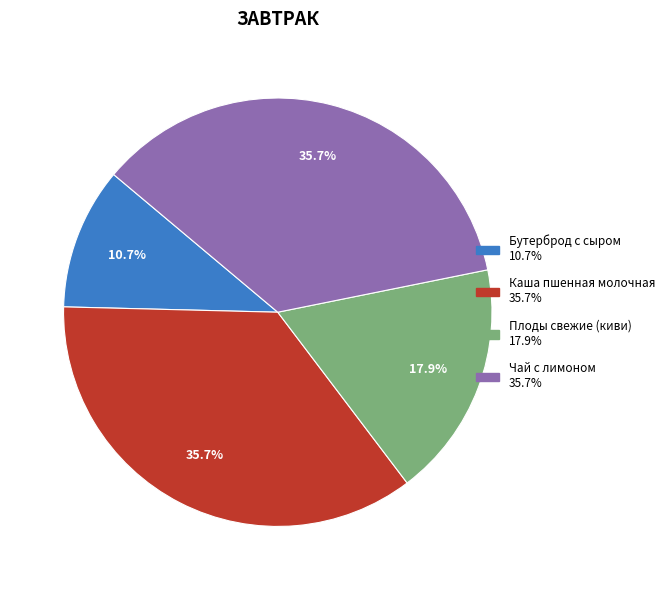

True or false: Бутерброд с сыром accounts for 1% of the total.

False